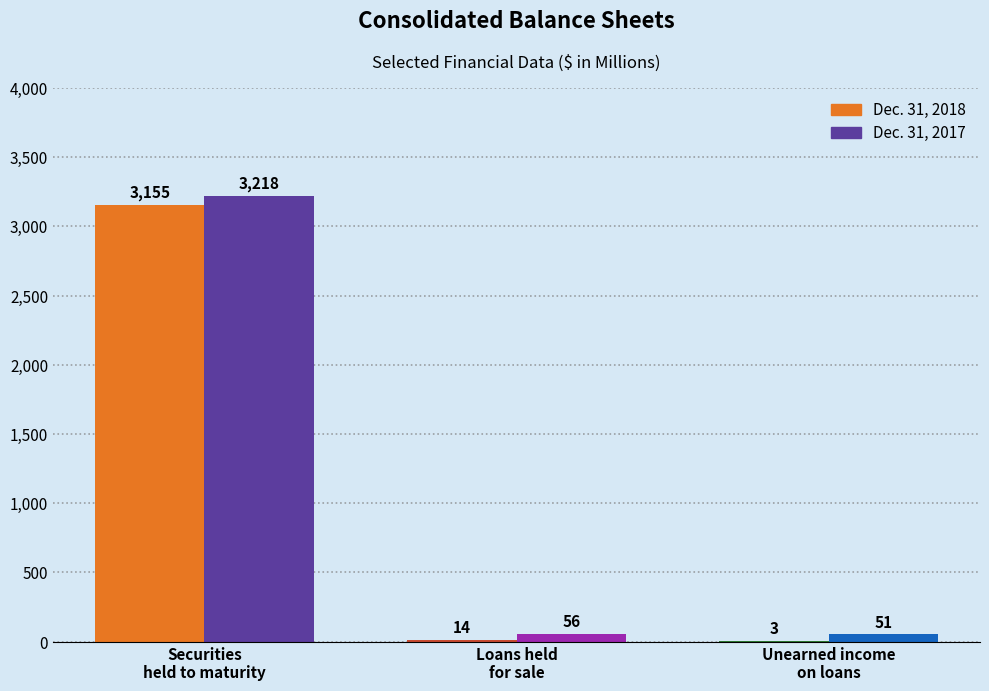

How many bars are there in total?

6